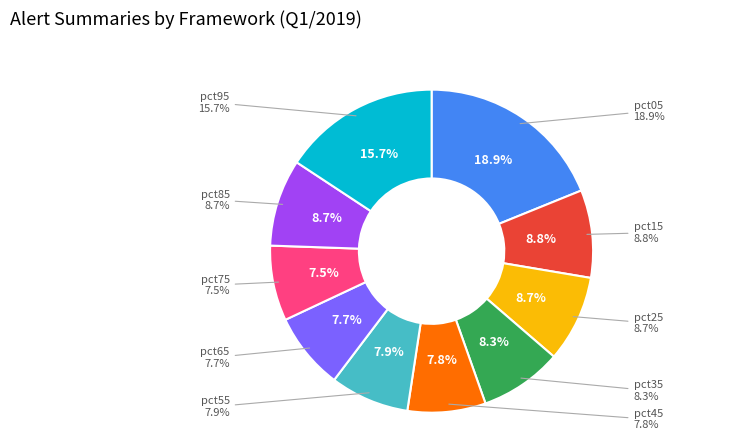

Rank the categories by value from highest to lowest.

pct05, pct95, pct15, pct85, pct25, pct35, pct55, pct45, pct65, pct75